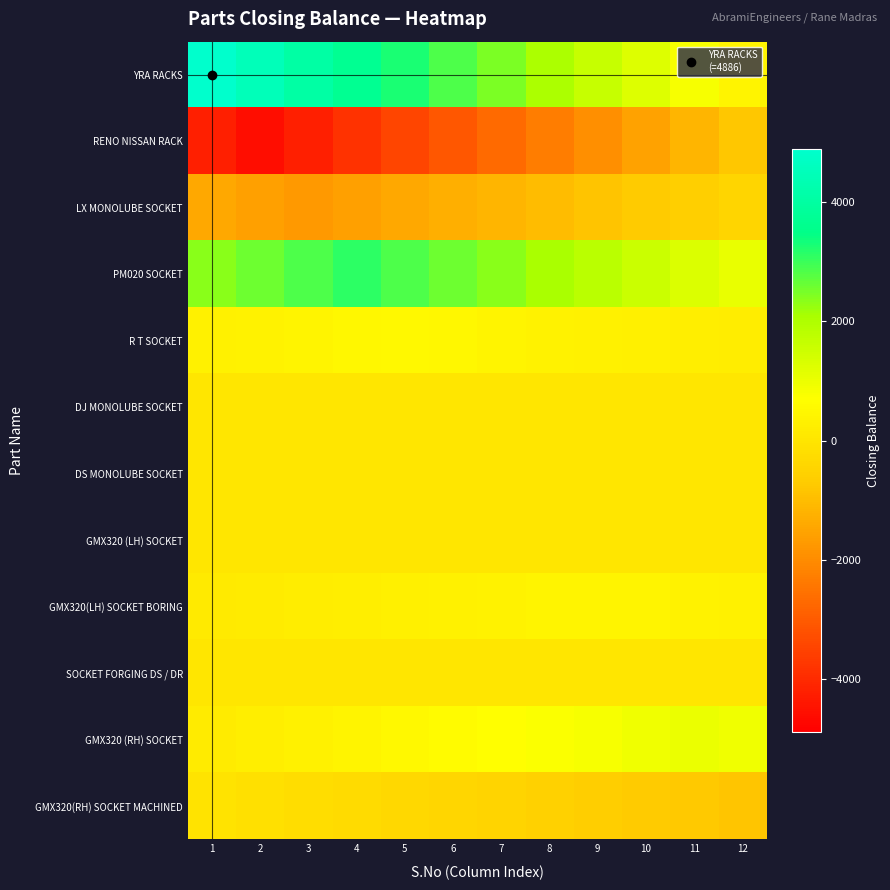

Reading right to left, what are all the values shown in this chart?

YRA RACKS: 12=407.2	11=814.3	10=1221.5	9=1628.7	8=2035.8	7=2443.0	6=2850.2	5=3257.3	4=3664.5	3=4071.7	2=4478.8	1=4886.0
RENO NISSAN RACK: 12=-765.8	11=-1148.8	10=-1531.7	9=-1914.6	8=-2297.5	7=-2680.4	6=-3063.3	5=-3446.2	4=-3829.2	3=-4212.1	2=-4595.0	1=-4212.1
LX MONOLUBE SOCKET: 12=-429.5	11=-572.7	10=-715.8	9=-859.0	8=-1002.2	7=-1145.3	6=-1288.5	5=-1431.7	4=-1574.8	3=-1718.0	2=-1574.8	1=-1431.7
PM020 SOCKET: 12=1037.3	11=1296.7	10=1556.0	9=1815.3	8=2074.7	7=2334.0	6=2593.3	5=2852.7	4=3112.0	3=2852.7	2=2593.3	1=2334.0
R T SOCKET: 12=208.3	11=250.0	10=291.7	9=333.3	8=375.0	7=416.7	6=458.3	5=500.0	4=458.3	3=416.7	2=375.0	1=333.3
DJ MONOLUBE SOCKET: 12=0.0	11=0.0	10=0.0	9=0.0	8=0.0	7=0.0	6=0.0	5=0.0	4=0.0	3=0.0	2=0.0	1=0.0
DS MONOLUBE SOCKET: 12=0.0	11=0.0	10=0.0	9=0.0	8=0.0	7=0.0	6=0.0	5=0.0	4=0.0	3=0.0	2=0.0	1=0.0
GMX320 (LH) SOCKET: 12=0.0	11=0.0	10=0.0	9=0.0	8=0.0	7=0.0	6=0.0	5=0.0	4=0.0	3=0.0	2=0.0	1=0.0
GMX320(LH) SOCKET BORING: 12=313.5	11=348.3	10=383.2	9=418.0	8=383.2	7=348.3	6=313.5	5=278.7	4=243.8	3=209.0	2=174.2	1=139.3
SOCKET FORGING DS / DR: 12=0.0	11=0.0	10=0.0	9=0.0	8=0.0	7=0.0	6=0.0	5=0.0	4=0.0	3=0.0	2=0.0	1=0.0
GMX320 (RH) SOCKET: 12=916.7	11=1000.0	10=916.7	9=833.3	8=750.0	7=666.7	6=583.3	5=500.0	4=416.7	3=333.3	2=250.0	1=166.7
GMX320(RH) SOCKET MACHINED: 12=-828.0	11=-759.0	10=-690.0	9=-621.0	8=-552.0	7=-483.0	6=-414.0	5=-345.0	4=-276.0	3=-207.0	2=-138.0	1=-69.0